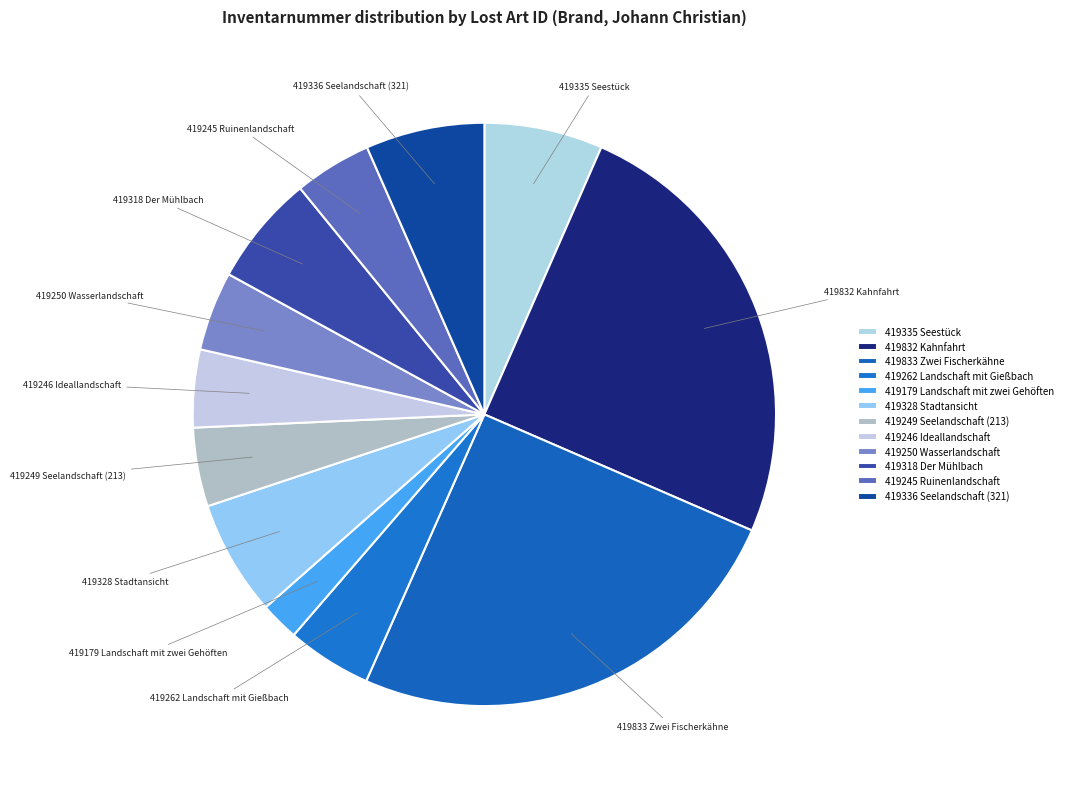

True or false: 419245 Ruinenlandschaft accounts for 19% of the total.

False